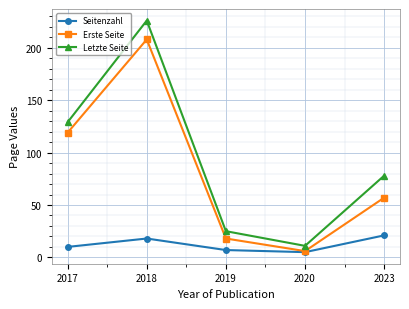

At 2023, list the series in order from largest to smallest.

Letzte Seite, Erste Seite, Seitenzahl